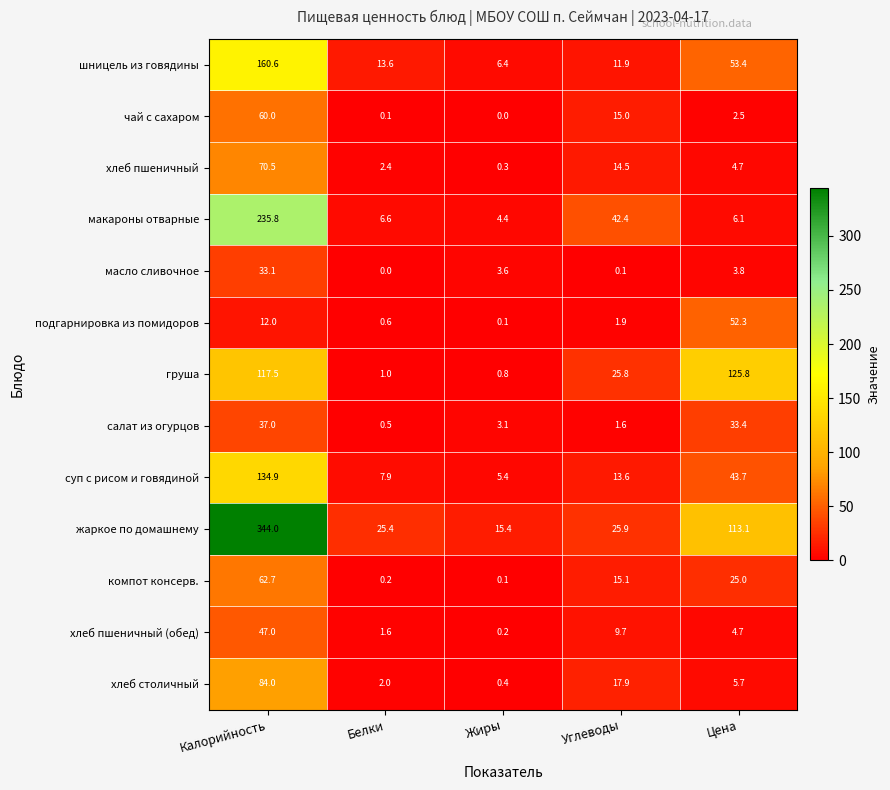

Is it true that компот консерв. equals 0.2 at Белки?

True